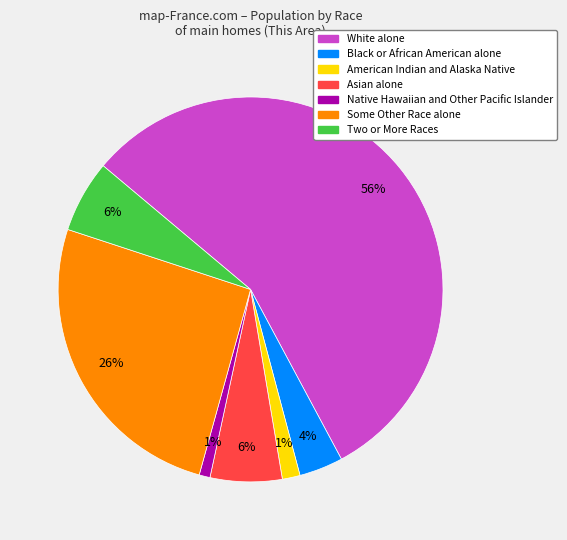

To the nearest percent, what percentage of the pie is Native Hawaiian and Other Pacific Islander?

1%